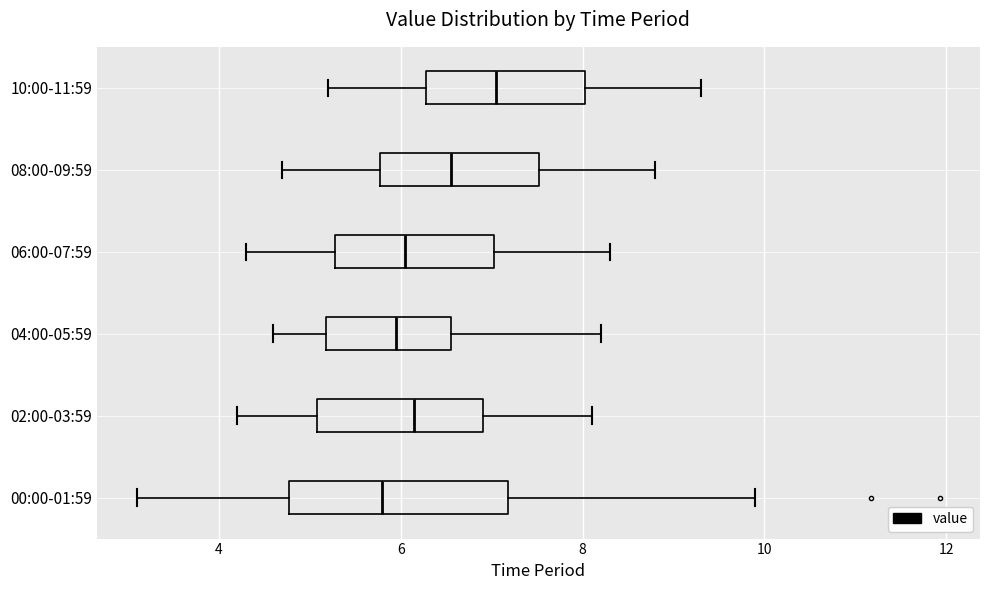

Where does the right whisker of the box for 06:00-07:59 end on the x-axis? The values are not printed on the chart, so give them approximately, as read against the axis.

8.4